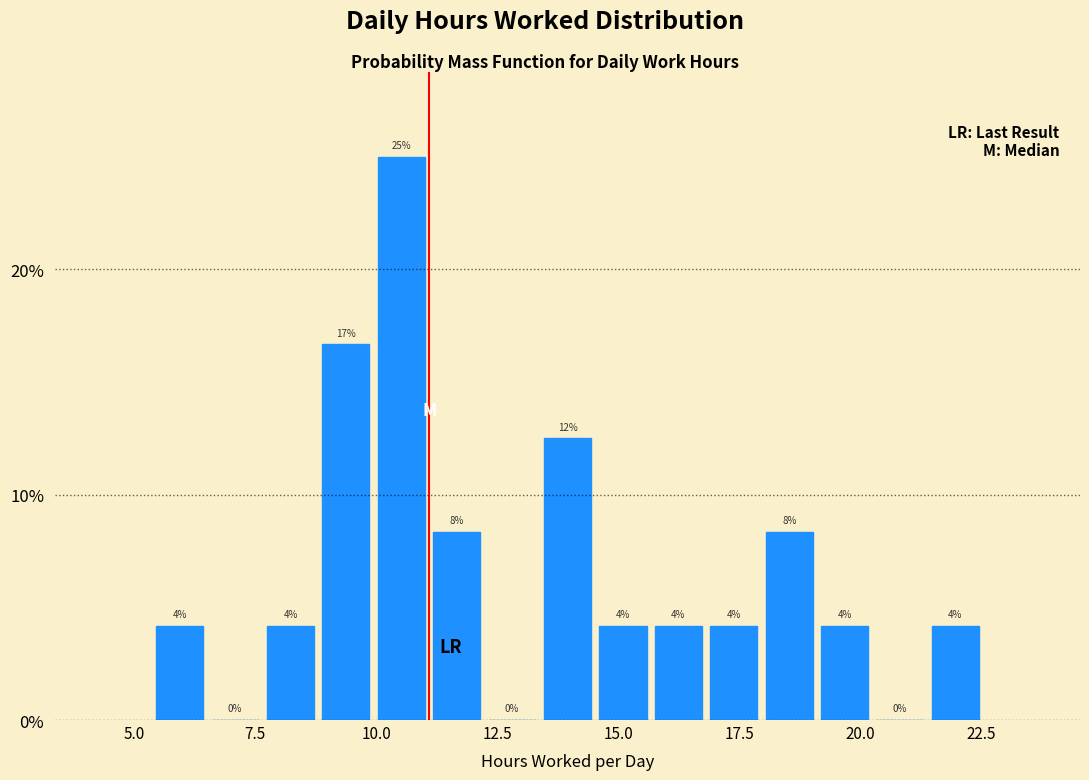

Around what value on the x-axis is the tallest bar? Give the approximate position of its centre, as read against the axis.

10.5